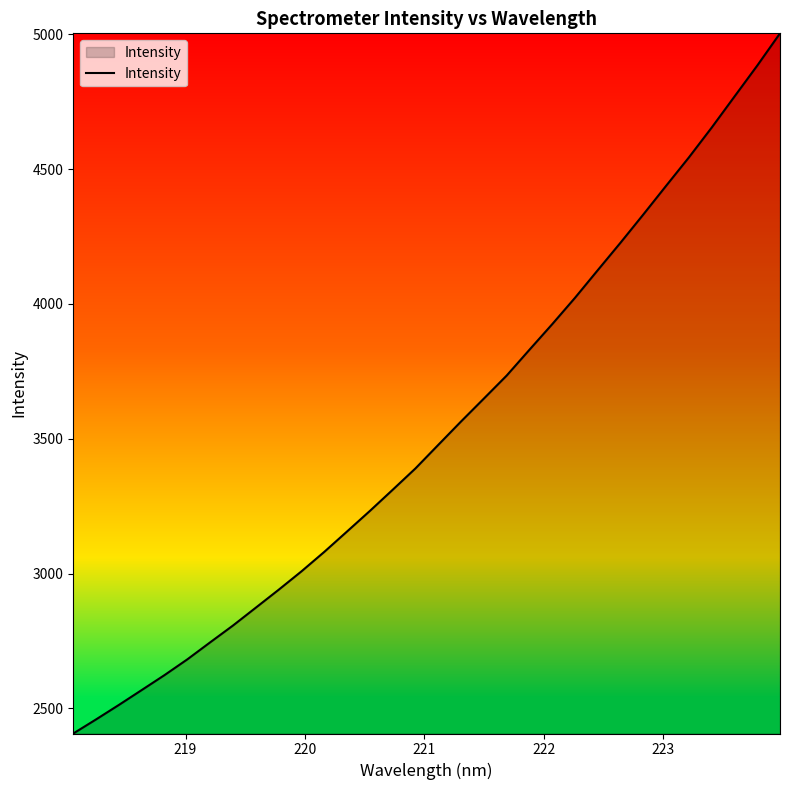

Reading left to right, list all the values displayed in this chart.

2406.5	2458.8	2512.6	2567.8	2623.2	2681.7	2744.8	2807.2	2873.3	2939.7	3008.0	3080.2	3156.0	3232.1	3310.6	3389.9	3477.2	3564.1	3649.0	3734.2	3830.1	3925.0	4022.9	4125.5	4227.5	4332.0	4438.4	4543.7	4654.3	4769.3	4884.2	5003.9